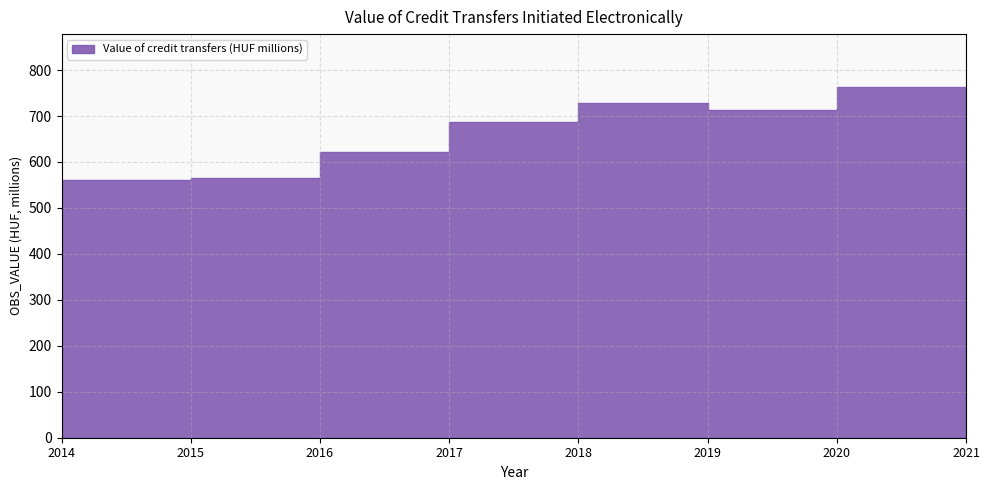

The chart shows a value of 1367437971.3 at 2020. True or false?

False